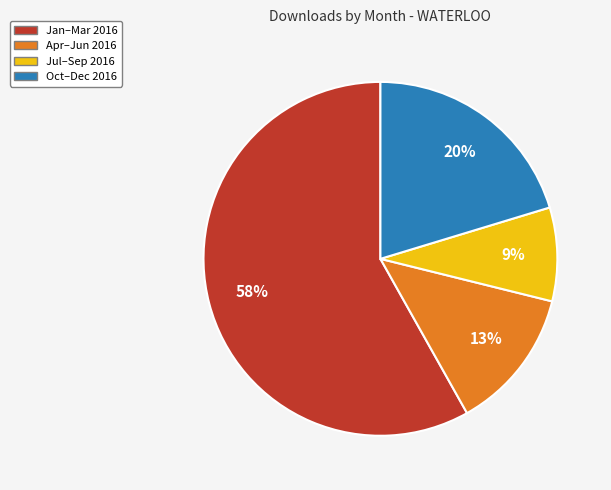

Combined, do Jul–Sep 2016 and Apr–Jun 2016 account for over 50%?

No